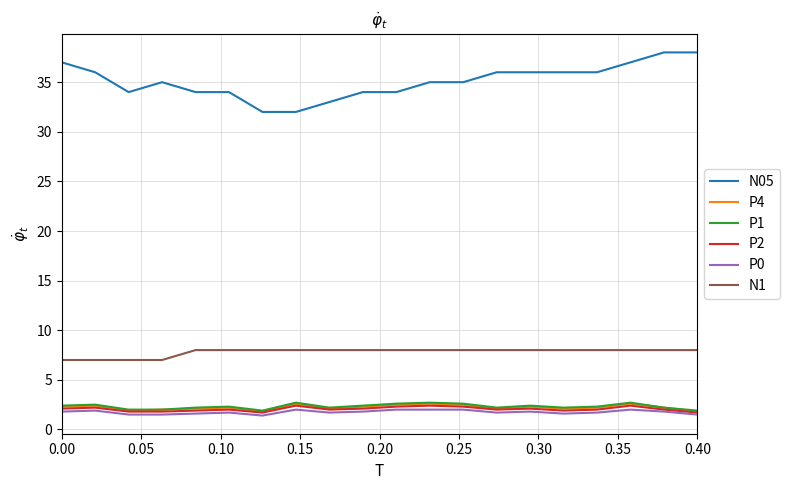

Which series has the largest total across all categories?

N05